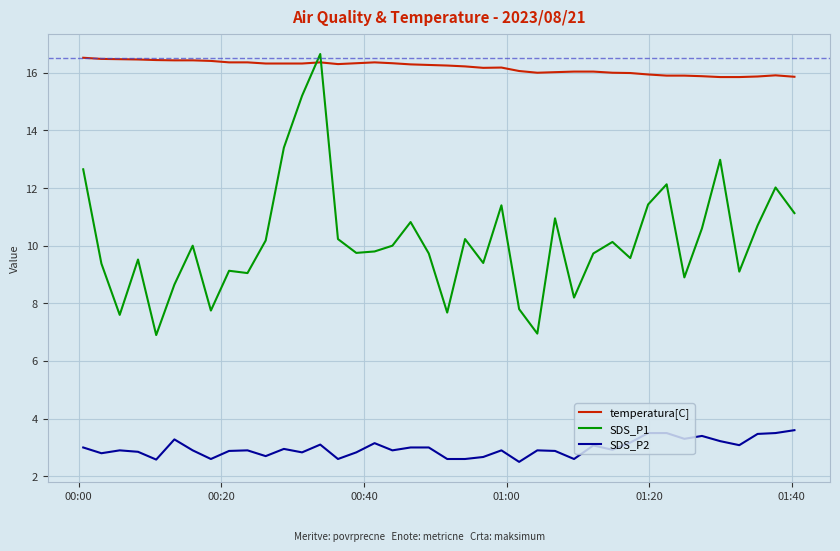

How many lines are shown in the chart?

3